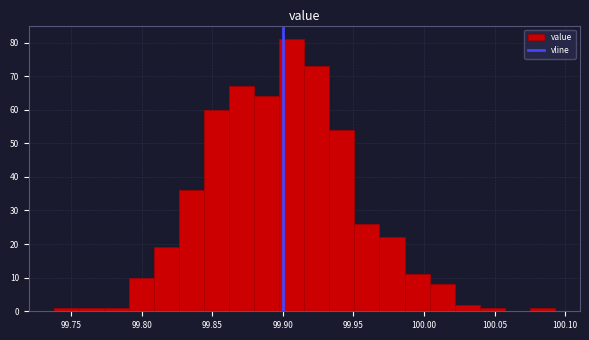

Around what value on the x-axis is the tallest bar? Give the approximate position of its centre, as read against the axis.

99.905